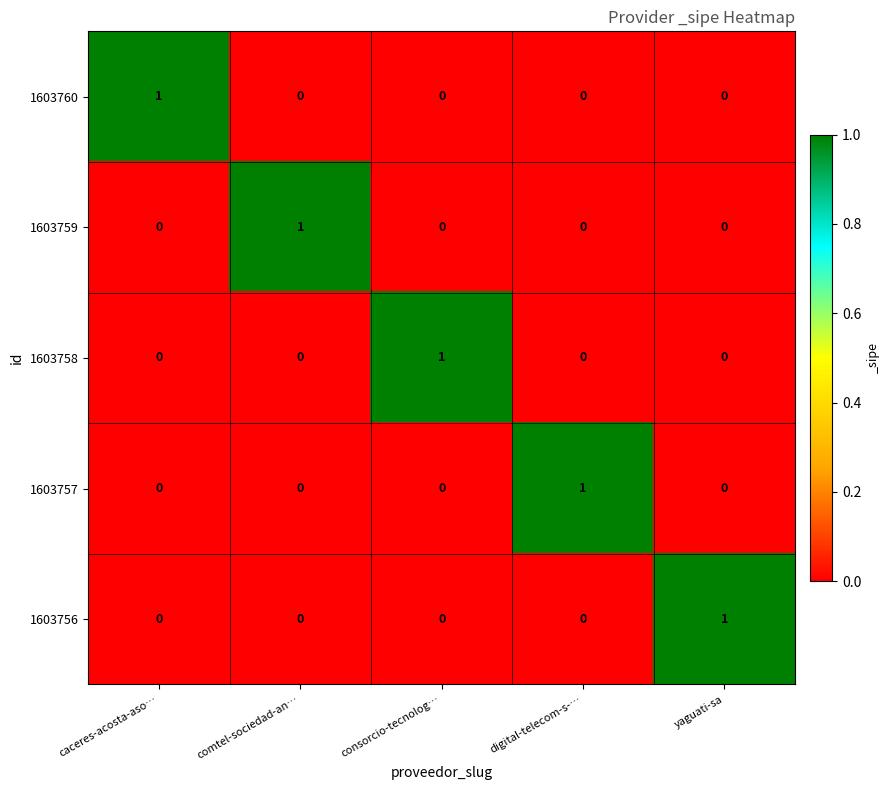

Is the value of 1603757 at digital-telecom-s-… greater than the value of 1603756 at digital-telecom-s-…?

Yes